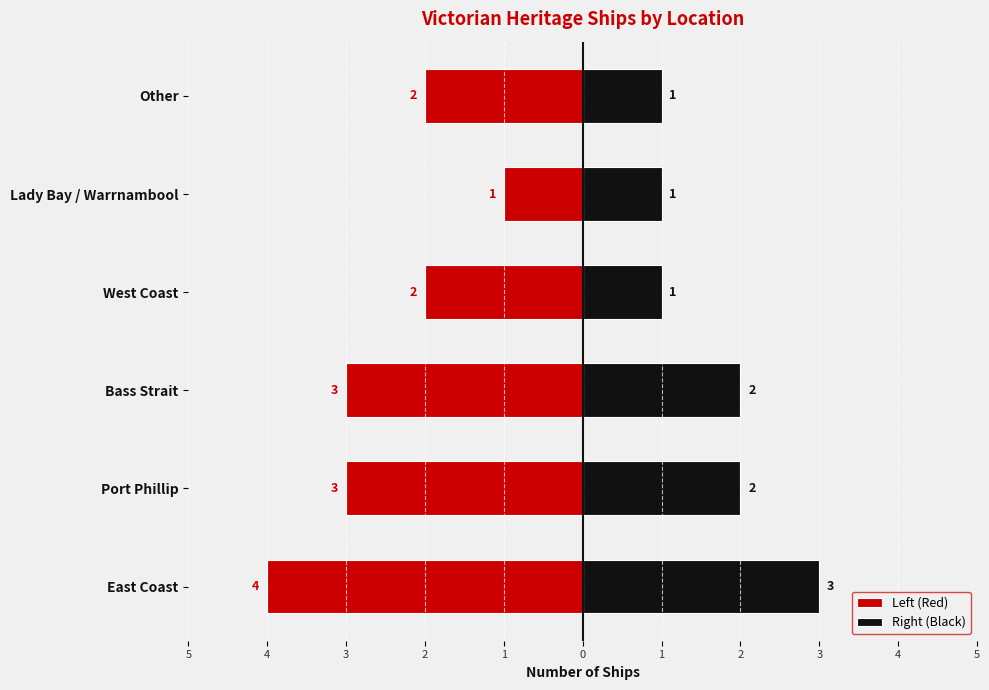

Is it true that Right (Black) equals 1 at 2?

True